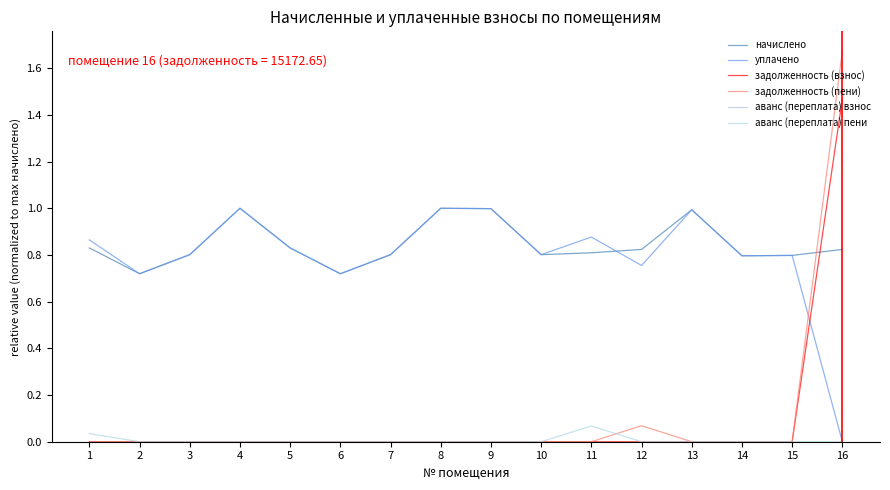

What is the sum of all уплачено values?

12.8